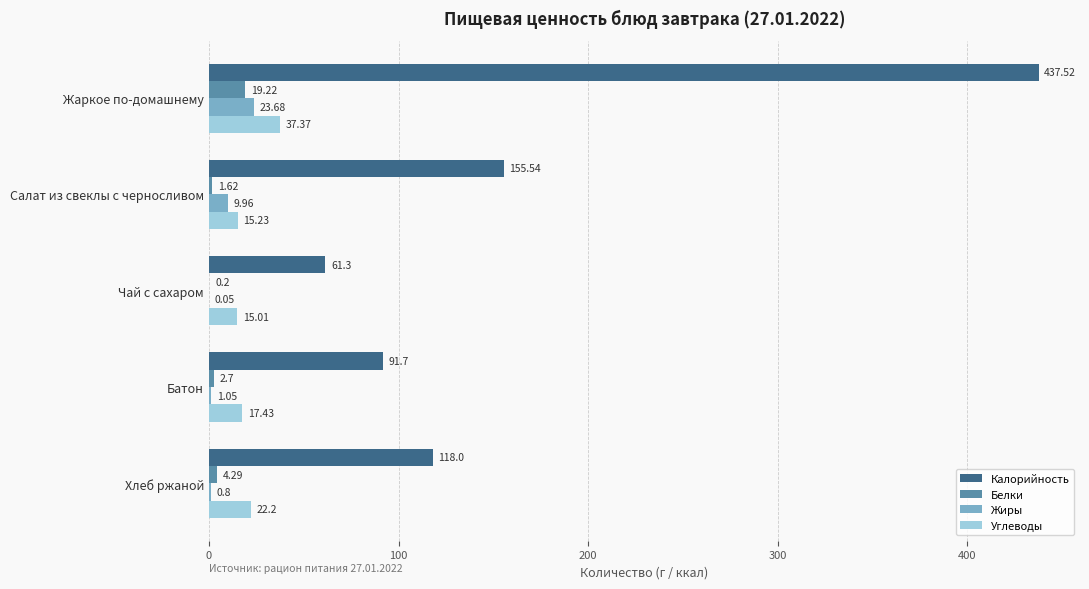

Where is Калорийность nearest to the value 249?

Салат из свеклы с черносливом